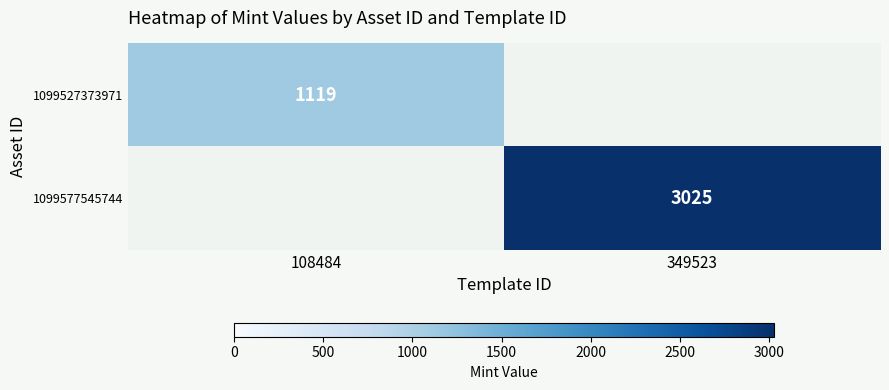

Is it true that 1099527373971 equals 1119 at 108484?

True